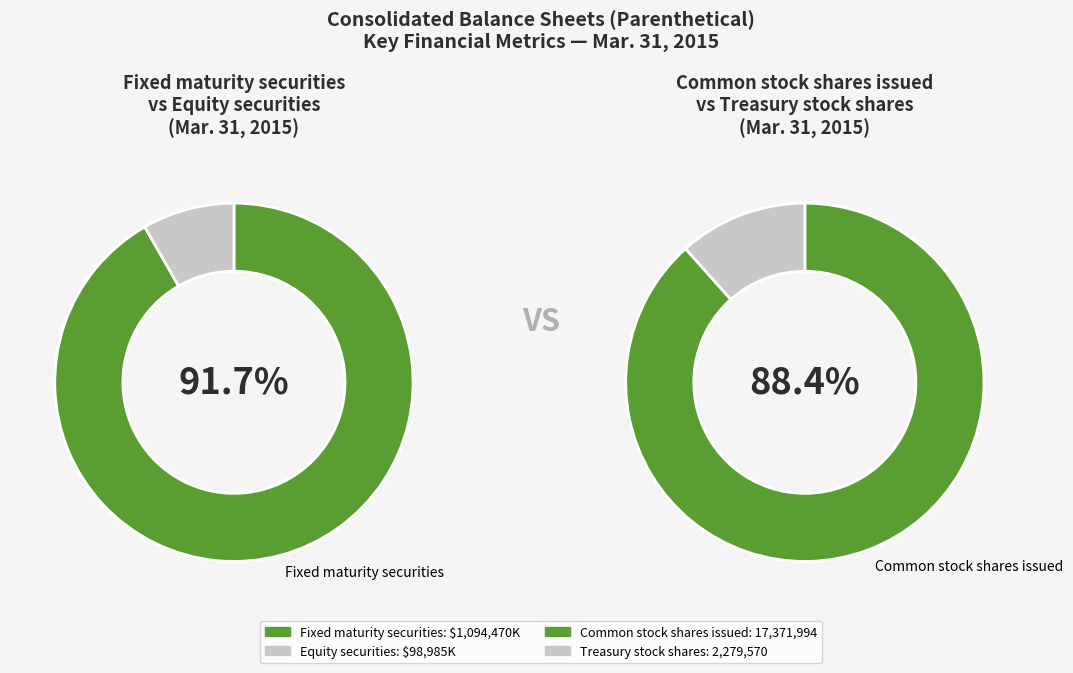

What is the smallest slice in the pie chart?

Equity securities